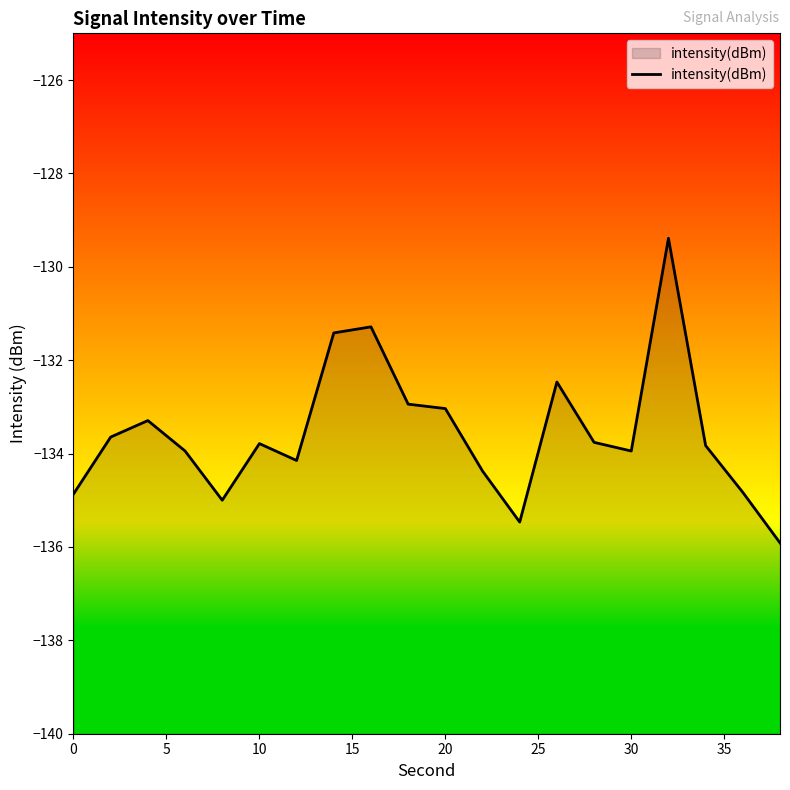

What is the sum of all values?

-2671.3